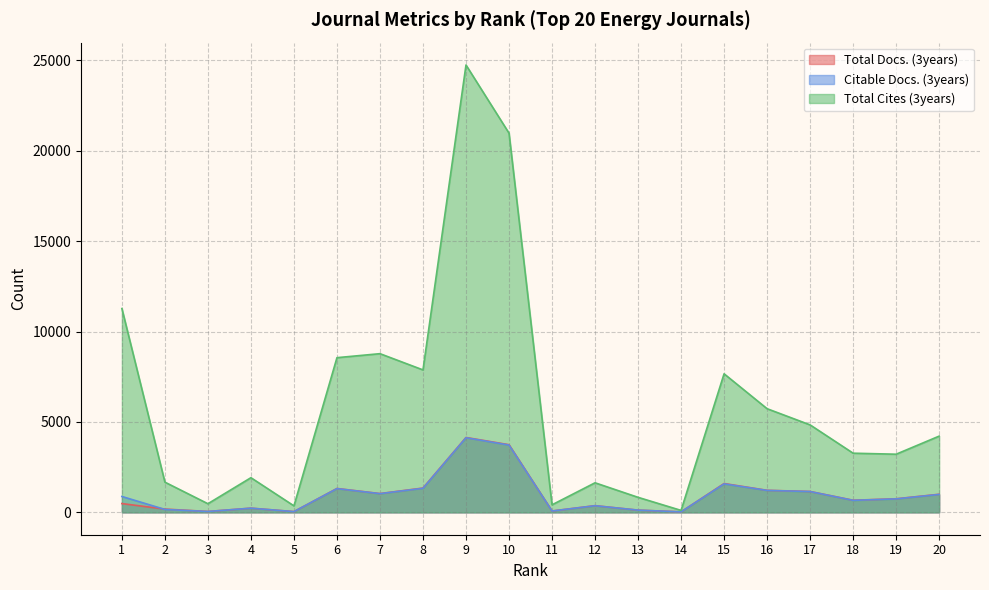

True or false: Total Cites (3years) and Citable Docs. (3years) cross at least once.

False